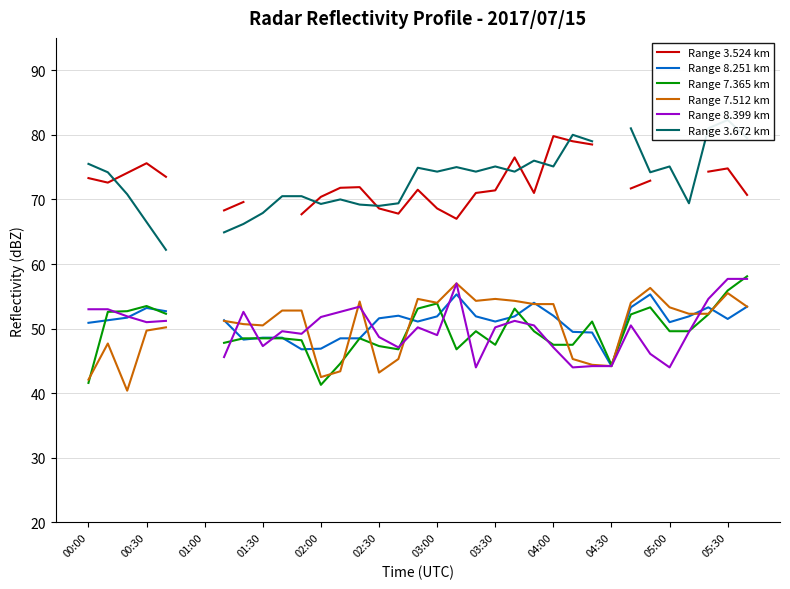

The Range 8.251 km series shows 75.2 at 31. True or false?

False